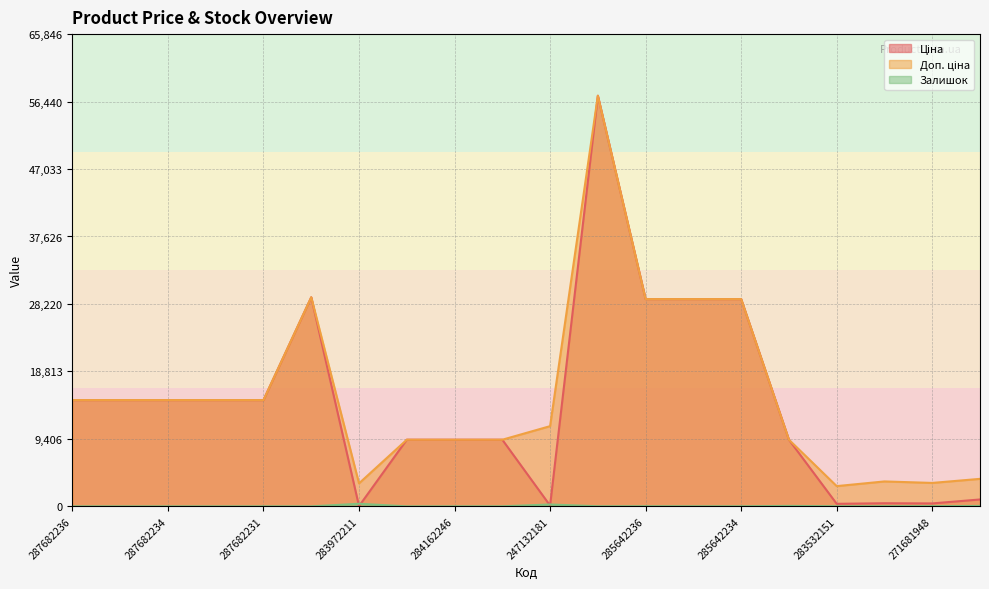

How many lines are shown in the chart?

3